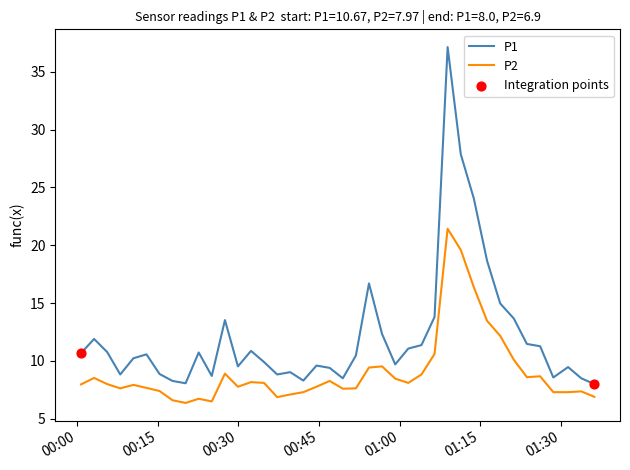

At how many categories does at least one series exceed 13?

9